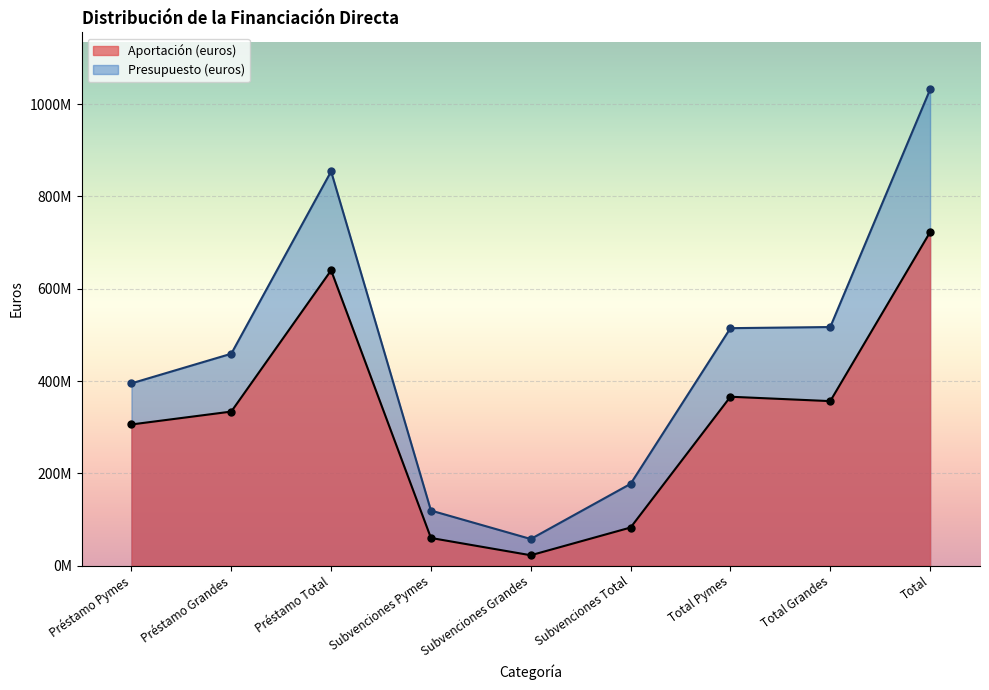

Which series changed the most between Total Pymes and Total?

Presupuesto (euros)